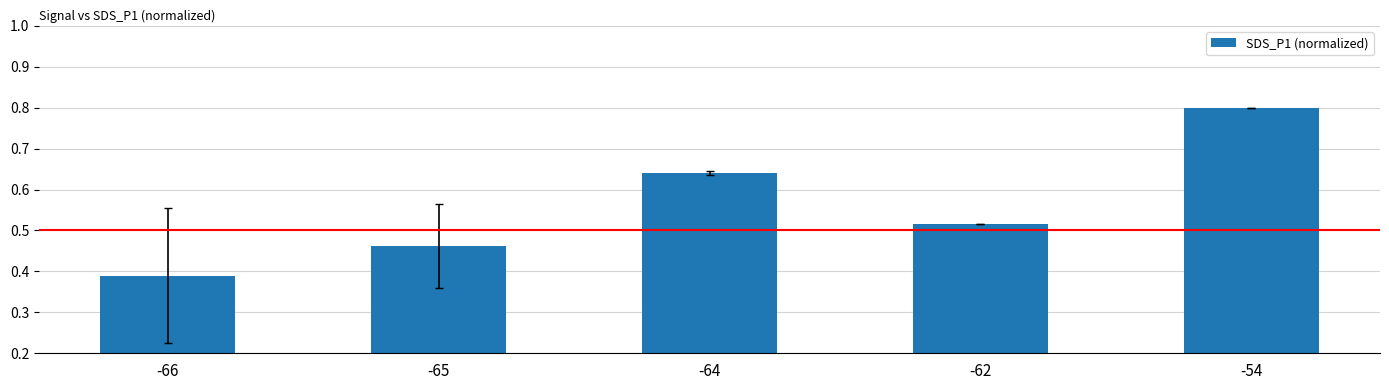

Which category has the highest value across all series?

-54